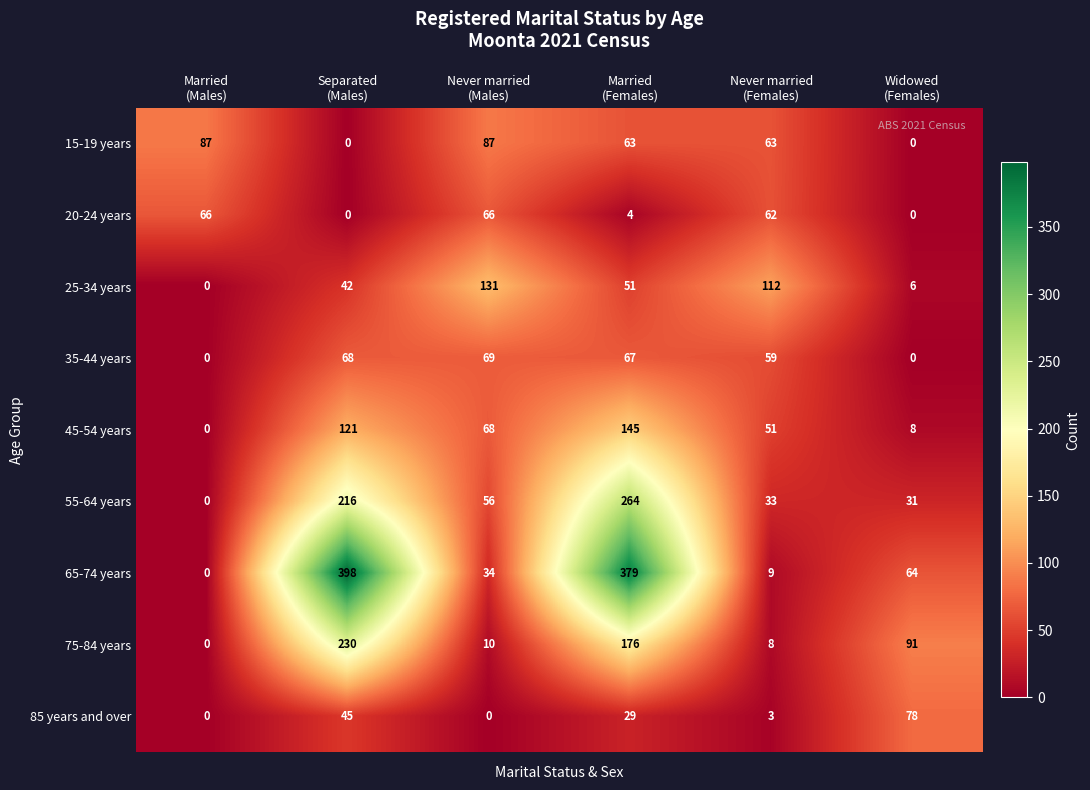

Which series has the largest total across all categories?

65-74 years